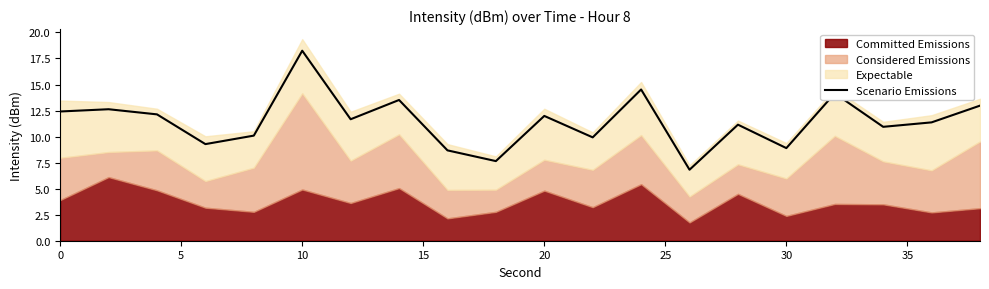

How many values exceed 11?

12